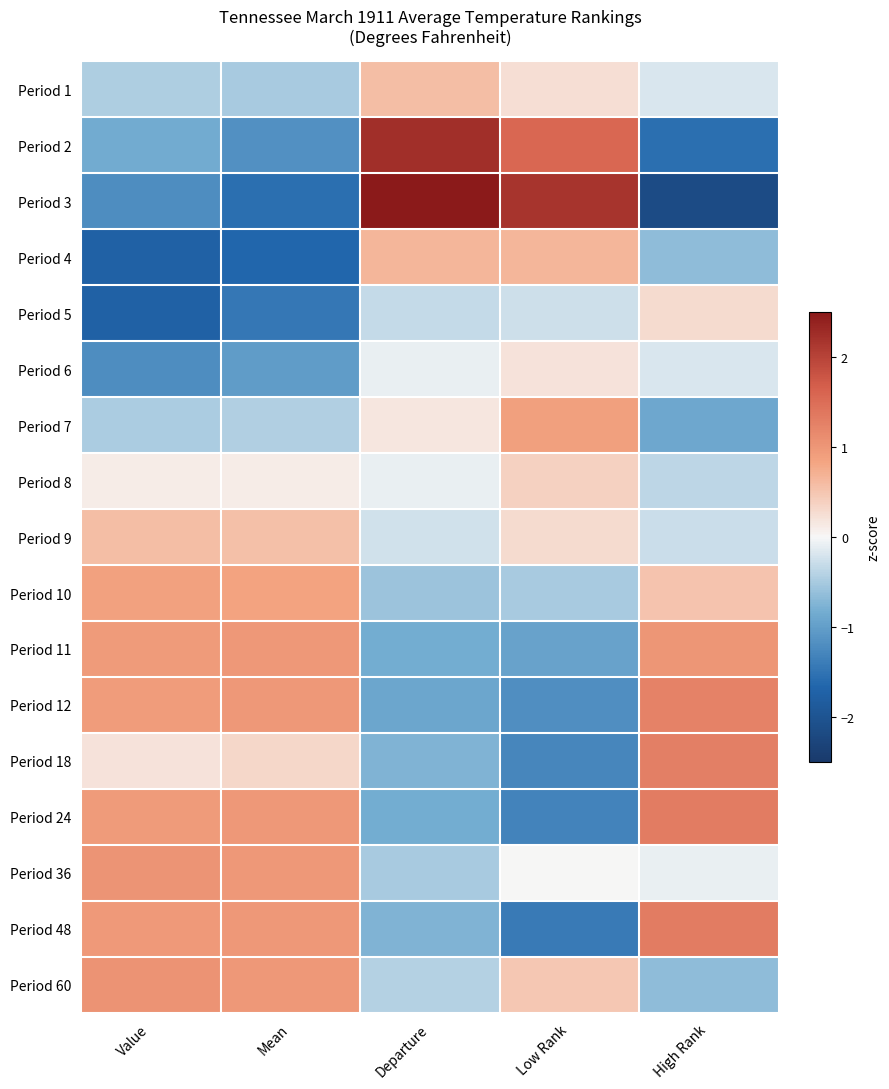

What is the smallest value displayed?

-2.2